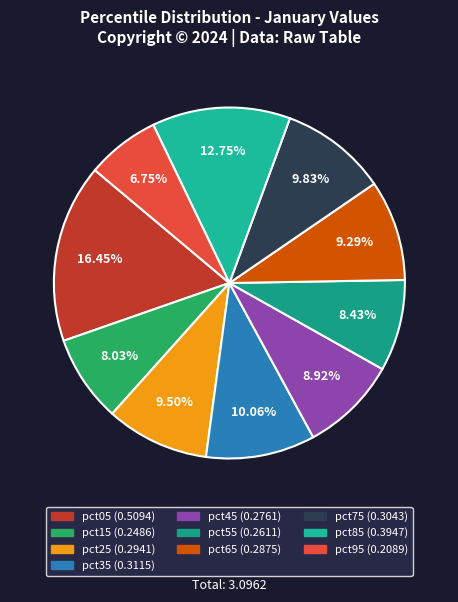

To the nearest percent, what is the difference between the pct75 and pct15 slice percentages?

2%